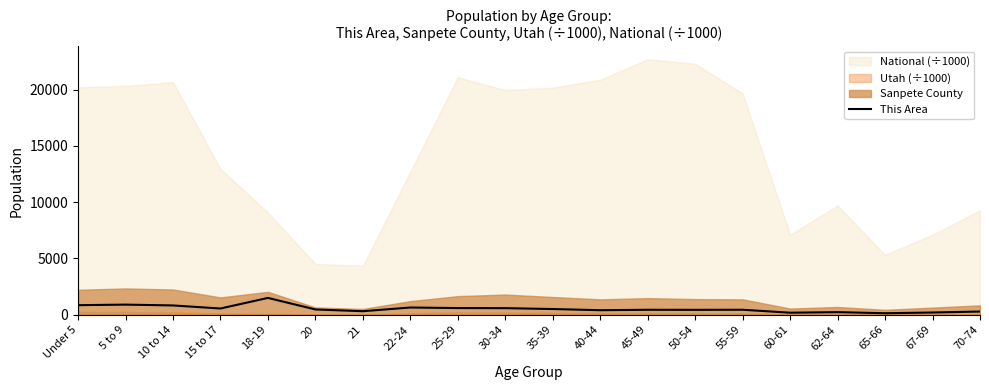

Approximately how many times larger is the value at 60-61 compared to 15 to 17?

0.3